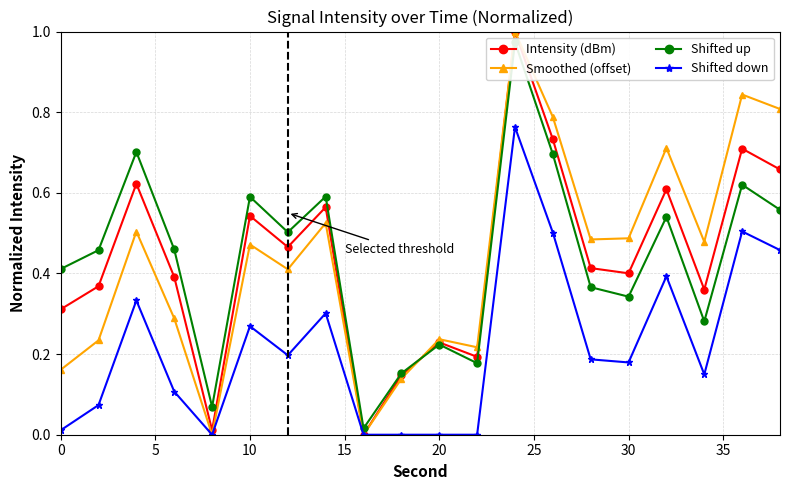

In Shifted up, how many points are lower than both neighbors (excluding endpoints)?

6